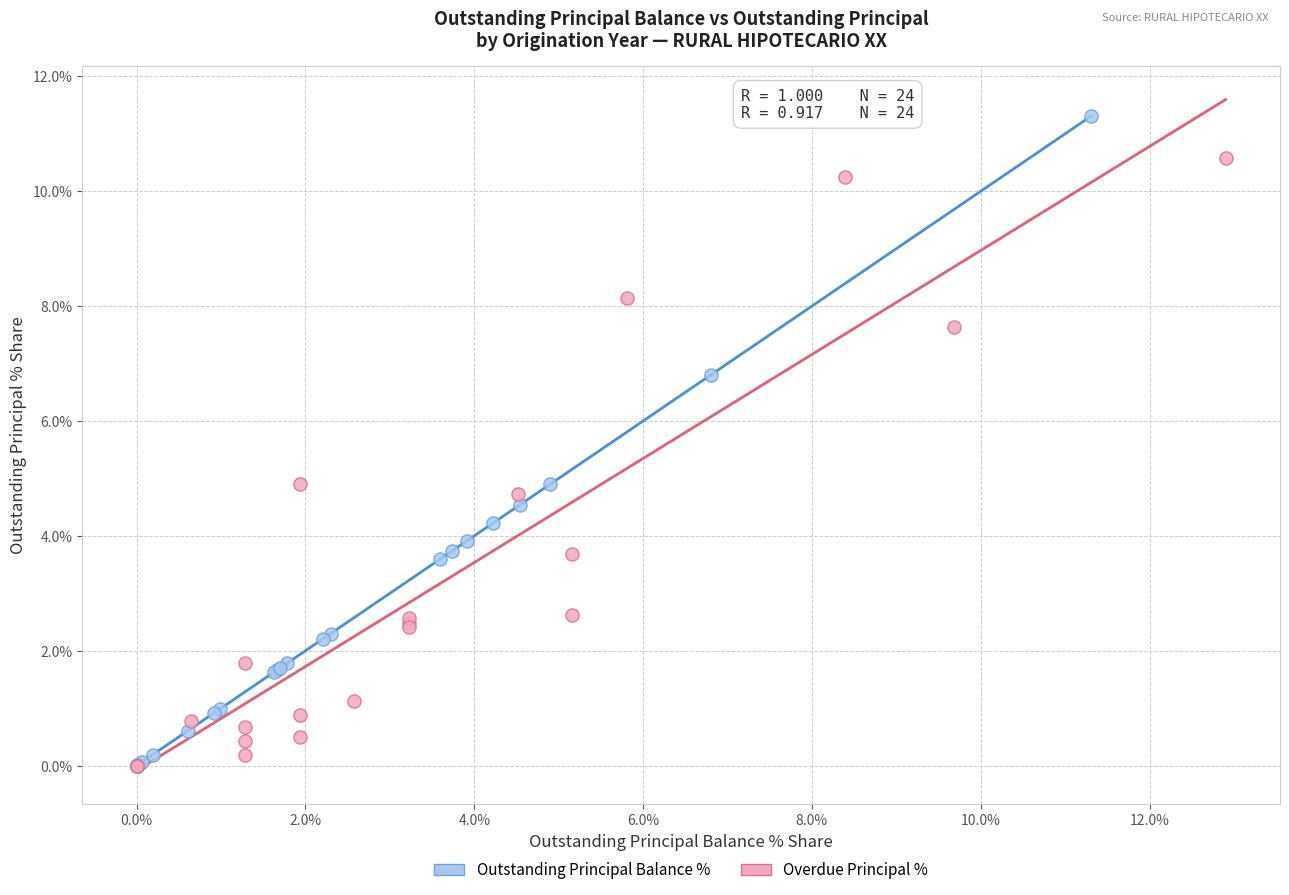

Which series contains the highest Y value?

Outstanding Principal Balance %